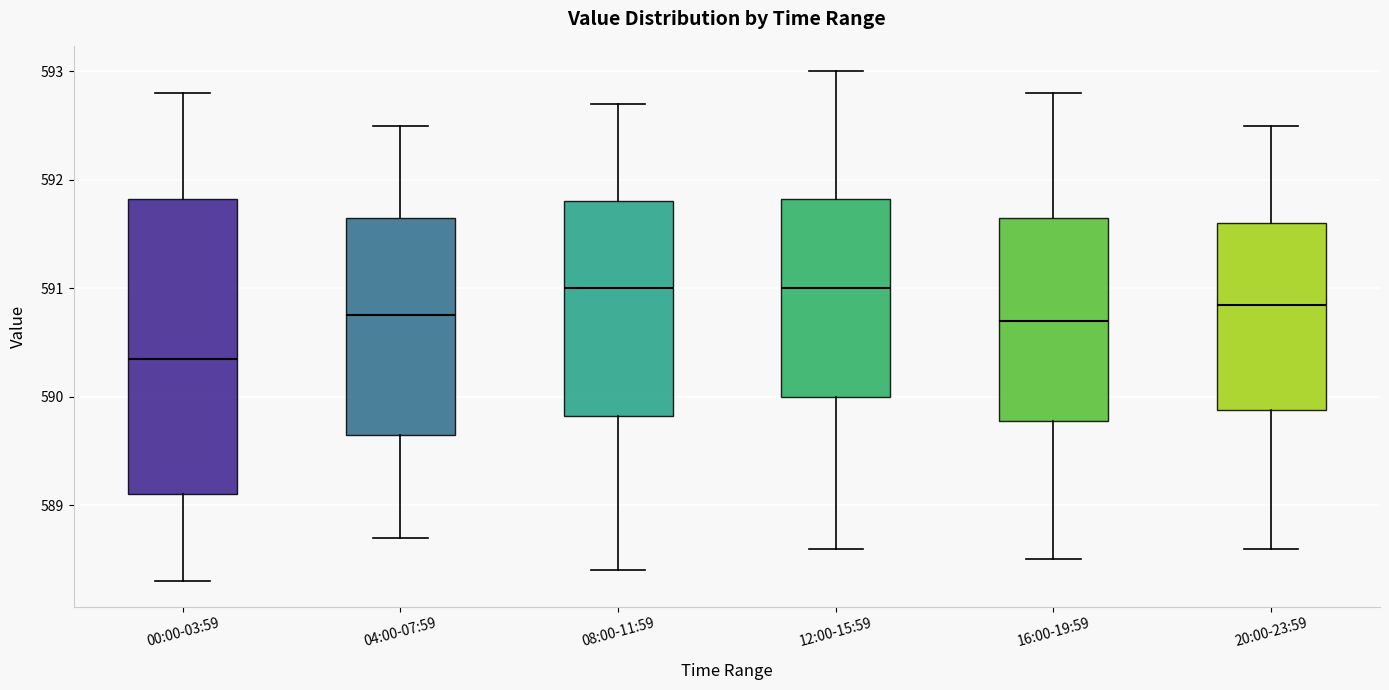

Reading left to right, read every box against the y-axis: the position of its median line, the range the box covers, and the ends of its whiskers. The values are not printed on the chart, so give them approximately, as read against the axis.

00:00-03:59: median 590.4, box 589.1 to 591.8, whiskers 588.3 to 592.8
04:00-07:59: median 590.8, box 589.7 to 591.7, whiskers 588.7 to 592.5
08:00-11:59: median 591.0, box 589.8 to 591.8, whiskers 588.4 to 592.7
12:00-15:59: median 591.0, box 590.0 to 591.8, whiskers 588.6 to 593.0
16:00-19:59: median 590.7, box 589.8 to 591.7, whiskers 588.5 to 592.8
20:00-23:59: median 590.9, box 589.9 to 591.6, whiskers 588.6 to 592.5